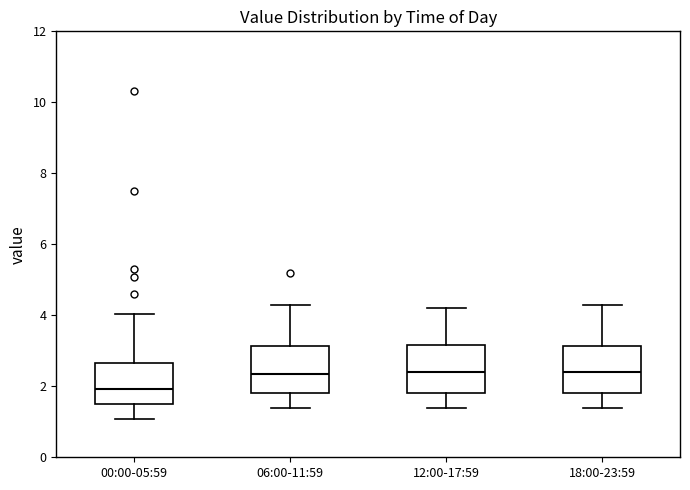

Where does the upper whisker of the box for 06:00-11:59 end on the y-axis? The values are not printed on the chart, so give them approximately, as read against the axis.

4.4